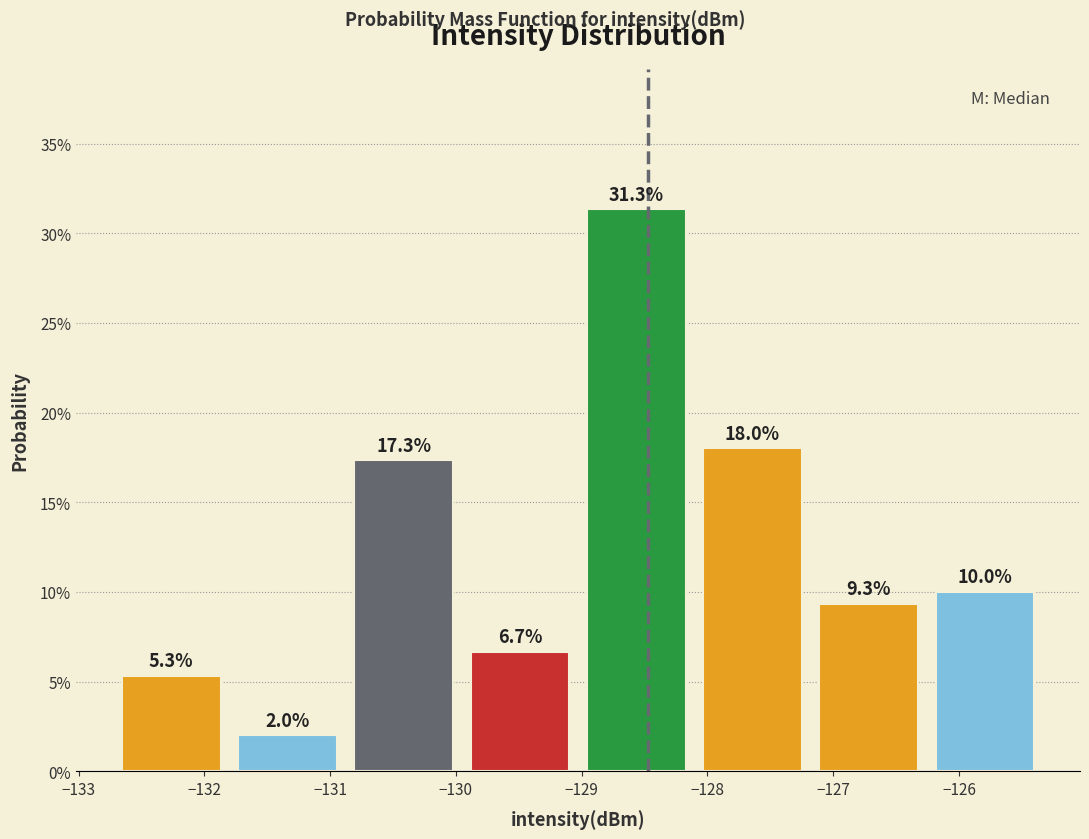

What is the height of the bar covering -126.3 to -125.3 on the x-axis? The bar edges are not printed on the chart, so give them approximately, as read against the axis.

10.0